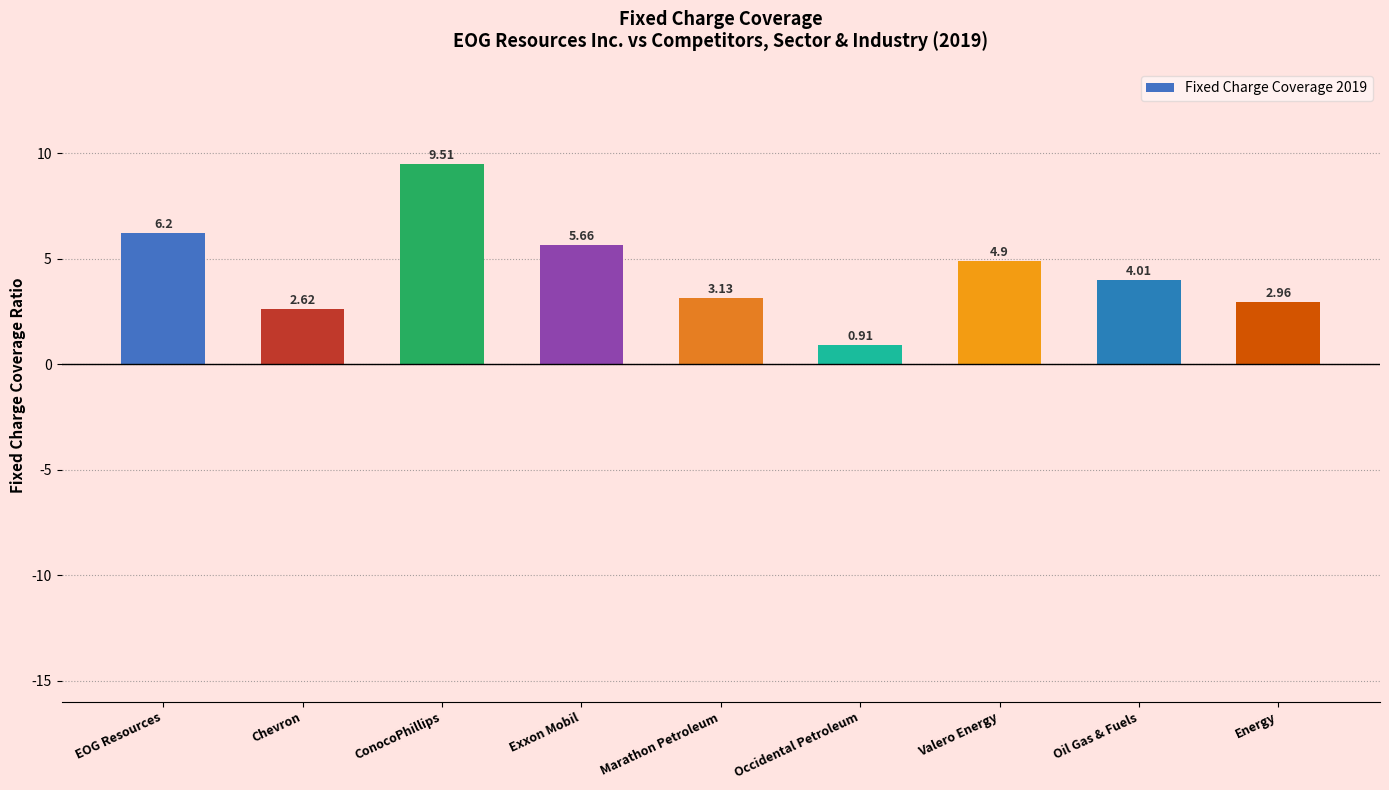

Does the chart contain any negative values?

No